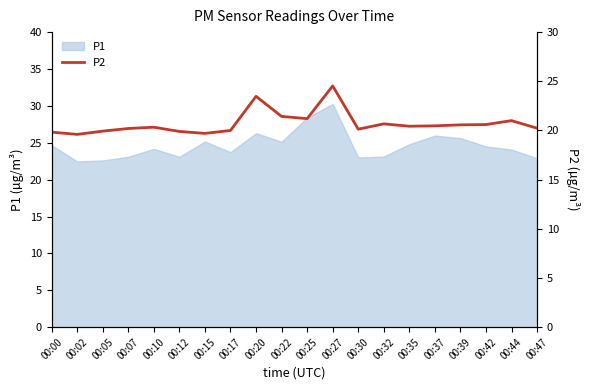

What is the minimum value for P1?

22.5